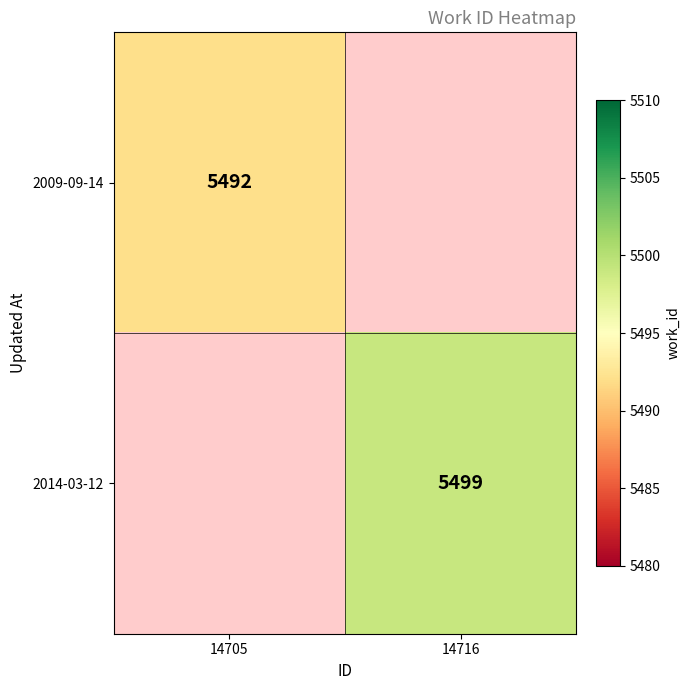

At how many categories does at least one series exceed 5496?

1